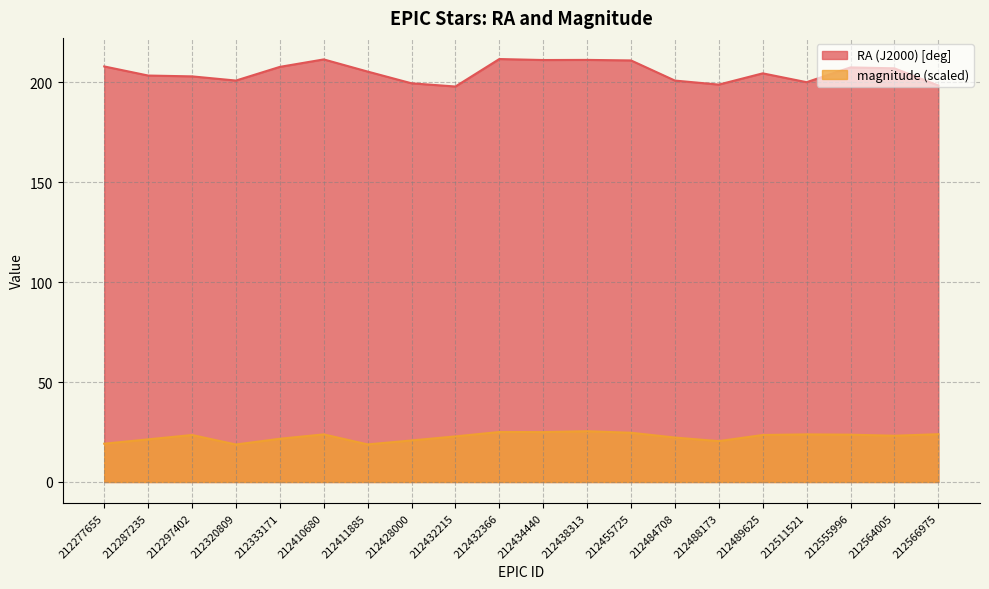

Reading right to left, transcribe all the data shown in this chart.

RA (J2000) [deg]: 198.3	206.9	207.4	200.0	204.4	198.8	200.8	210.9	211.1	211.1	211.6	197.8	199.4	205.3	211.4	207.7	200.8	202.9	203.3	207.9
magnitude: 23.9	23.1	23.7	23.8	23.5	20.4	22.2	24.6	25.4	25.0	25.0	22.8	20.8	18.8	23.8	21.6	18.8	23.5	21.3	19.2